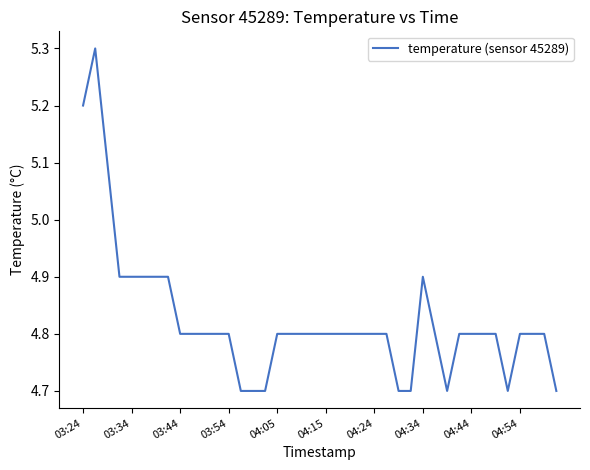

What is the average value?

4.8